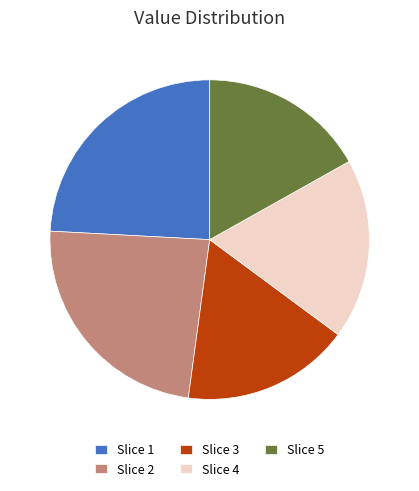

Which has a higher value, Slice 1 or Slice 5?

Slice 1